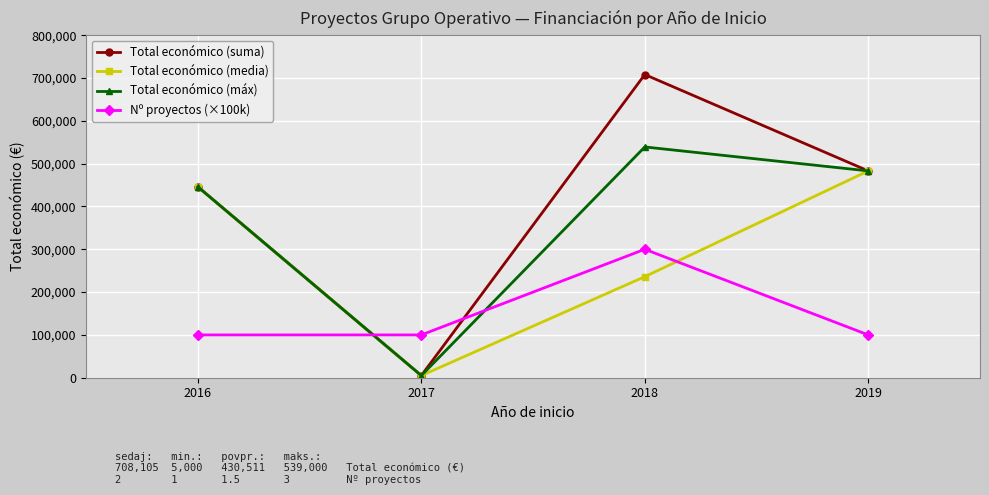

Reading right to left, transcribe all the data shown in this chart.

Total económico (suma): 2019=483034	2018=708105	2017=5000	2016=445905
Total económico (media): 2019=483034	2018=236035	2017=5000	2016=445905
Total económico (máx): 2019=483034	2018=539000	2017=5000	2016=445905
Nº proyectos (×100k): 2019=100000	2018=300000	2017=100000	2016=100000